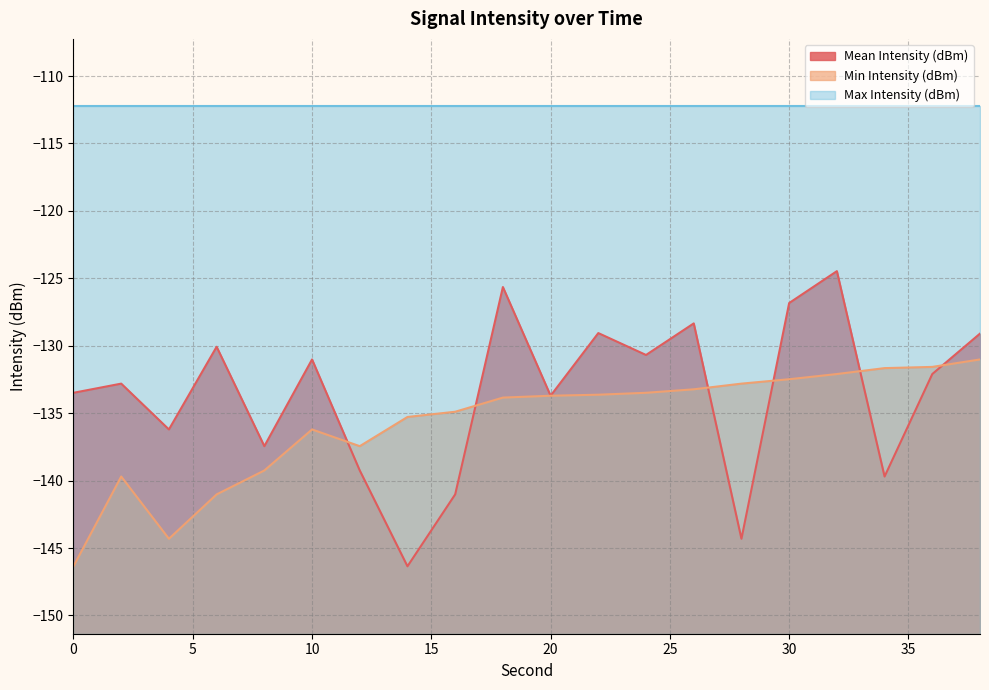

How many lines are shown in the chart?

3